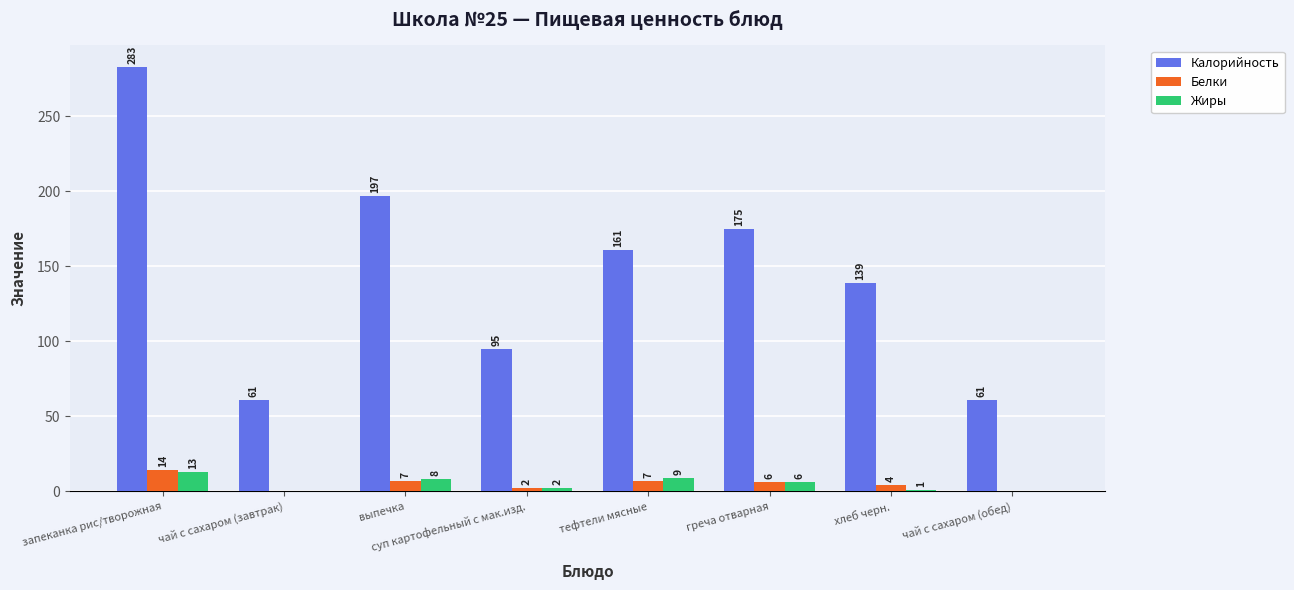

Reading left to right, transcribe all the data shown in this chart.

Калорийность: запеканка рис/творожная=283	чай с сахаром (завтрак)=61	выпечка=197	суп картофельный с мак.изд.=95	тефтели мясные=161	греча отварная=175	хлеб черн.=139	чай с сахаром (обед)=61
Белки: запеканка рис/творожная=14	чай с сахаром (завтрак)=0	выпечка=7	суп картофельный с мак.изд.=2	тефтели мясные=7	греча отварная=6	хлеб черн.=4	чай с сахаром (обед)=0
Жиры: запеканка рис/творожная=13	чай с сахаром (завтрак)=0	выпечка=8	суп картофельный с мак.изд.=2	тефтели мясные=9	греча отварная=6	хлеб черн.=1	чай с сахаром (обед)=0